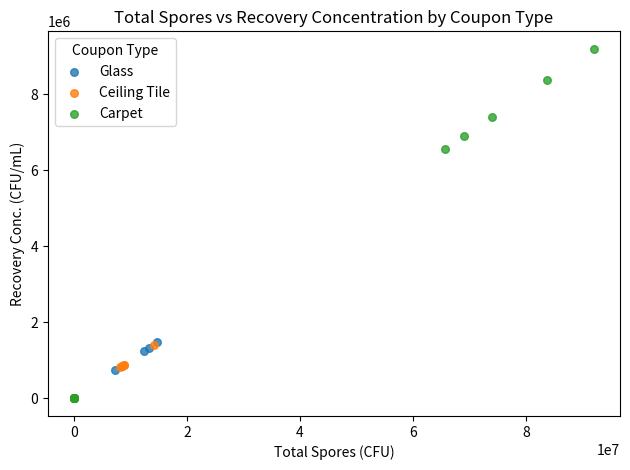

What are all the series names shown in the legend?

Glass, Ceiling Tile, Carpet